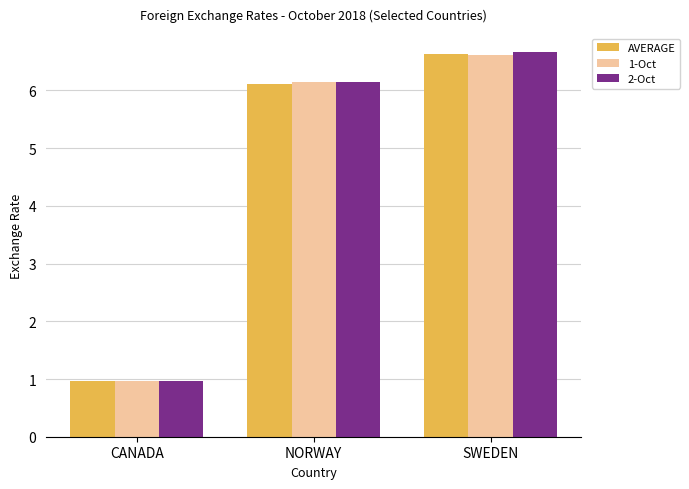

At which label does AVERAGE reach its peak?

SWEDEN